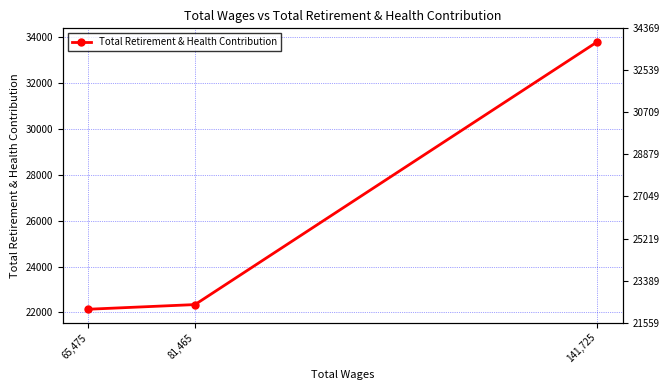

How many data points does each series have?

3